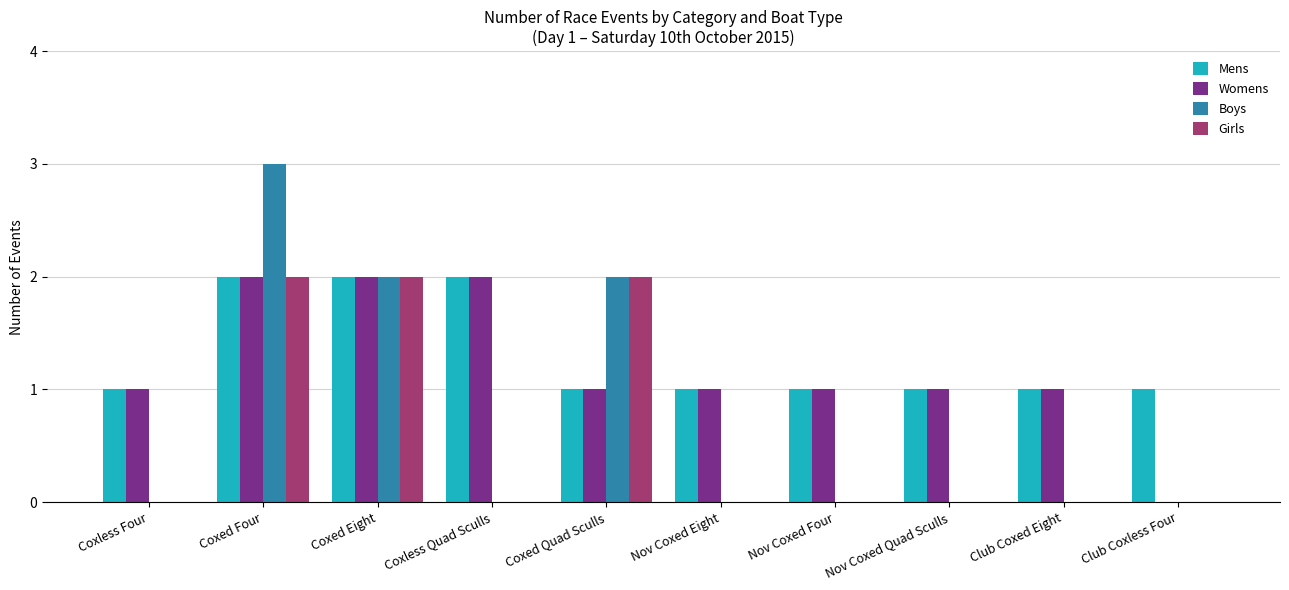

Reading left to right, extract all data points from this chart.

Mens: 1	2	2	2	1	1	1	1	1	1
Womens: 1	2	2	2	1	1	1	1	1	0
Boys: 0	3	2	0	2	0	0	0	0	0
Girls: 0	2	2	0	2	0	0	0	0	0